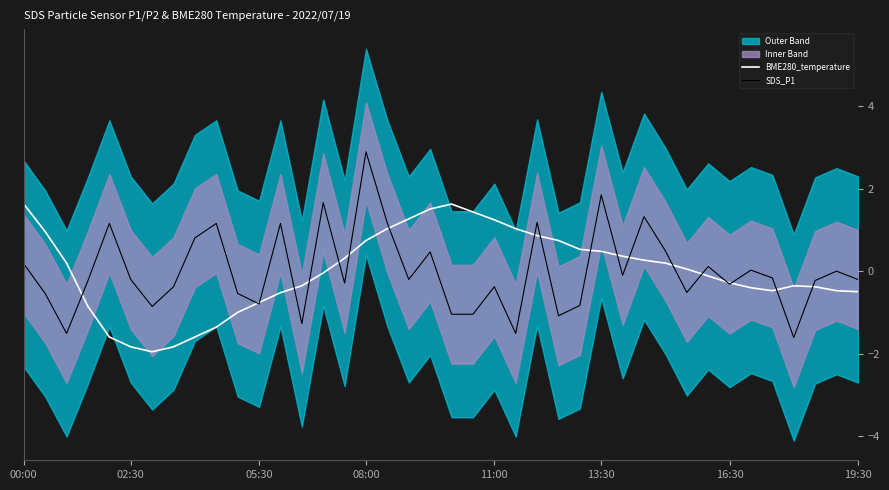

True or false: SDS_P1 has a value of -0.2 at 02:30.

True